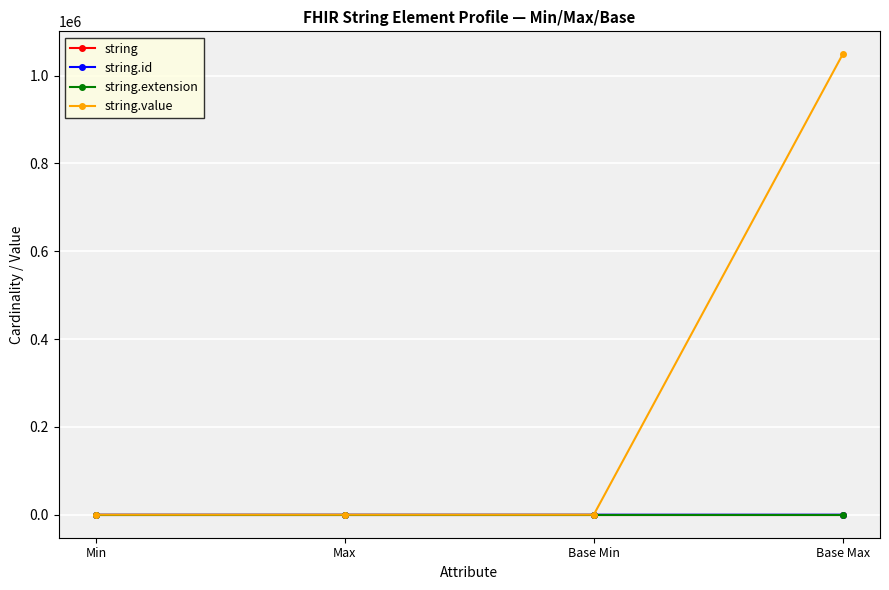

Is this an area chart (filled region under the line)?

No